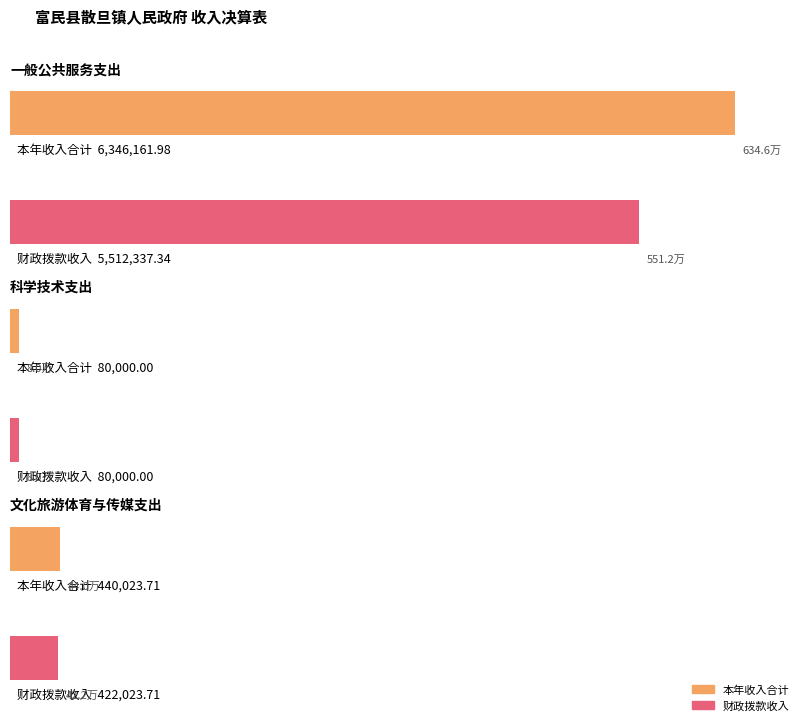

Where is 科学技术支出 nearest to the value 40000?

本年收入合计